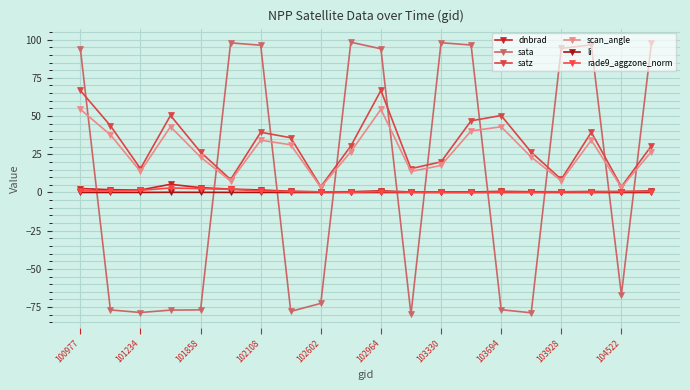

How many series are shown in this chart?

6